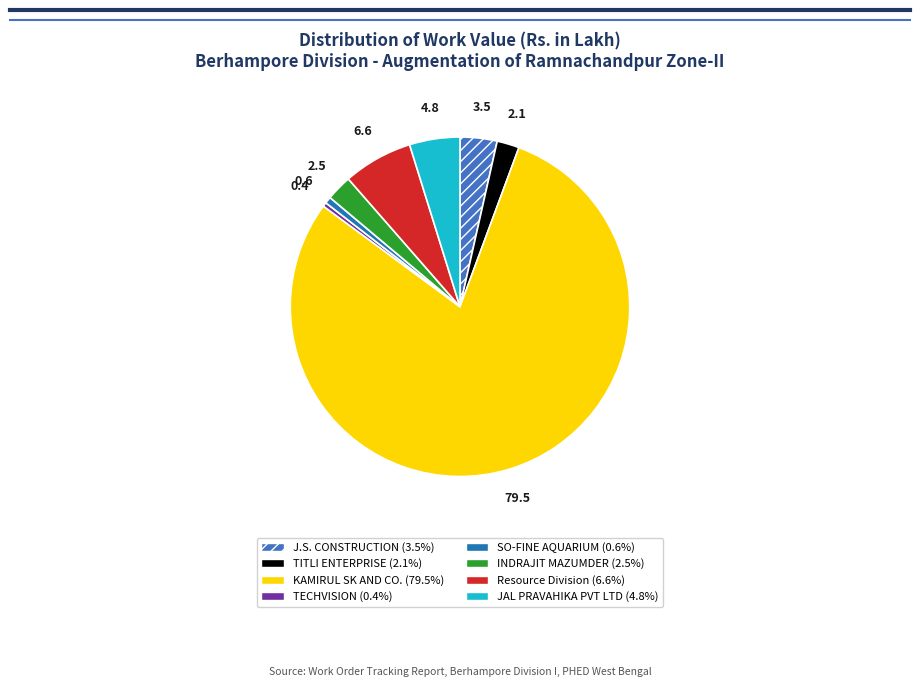

Do KAMIRUL SK AND CO. and INDRAJIT MAZUMDER together represent more than half of the pie?

Yes